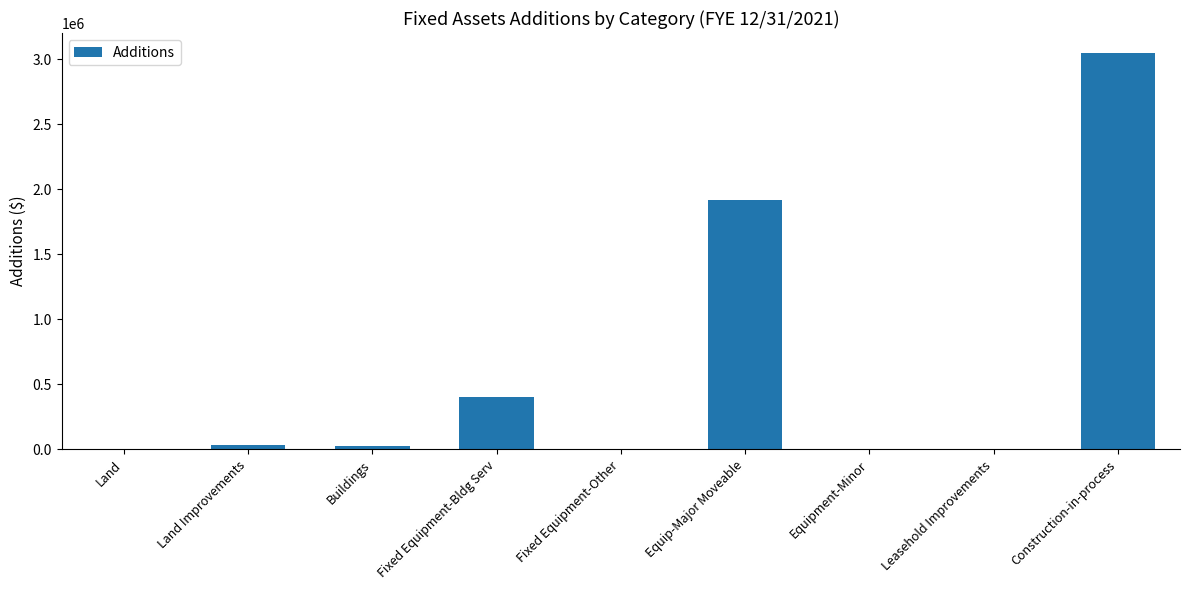

What is the sum of the values at Land Improvements and Fixed Equipment-Other?

32785.6